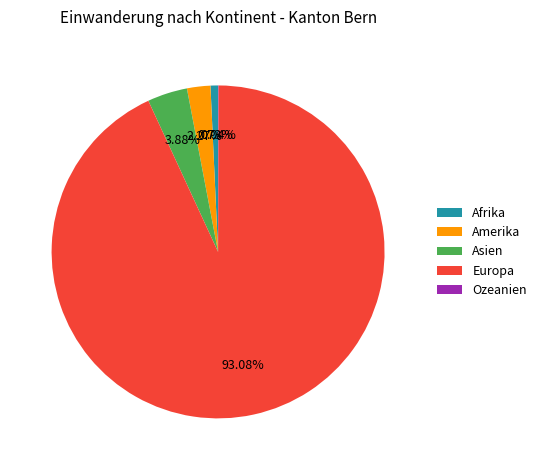

Between Europa and Amerika, which is larger?

Europa